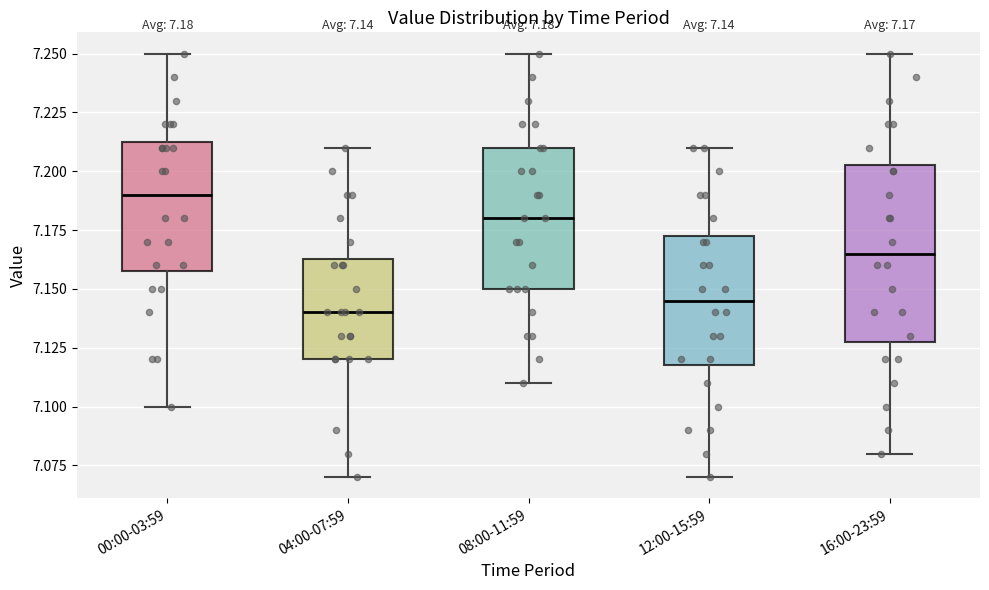

Which box is the tallest, from its lower edge to its upper edge?

16:00-23:59